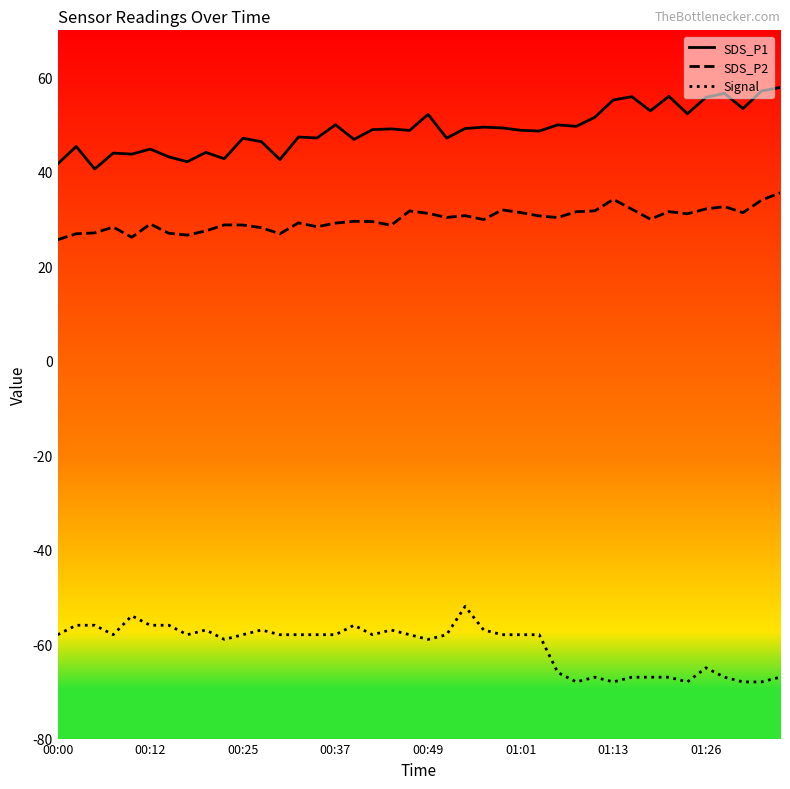

Which series has the largest total across all categories?

SDS_P1